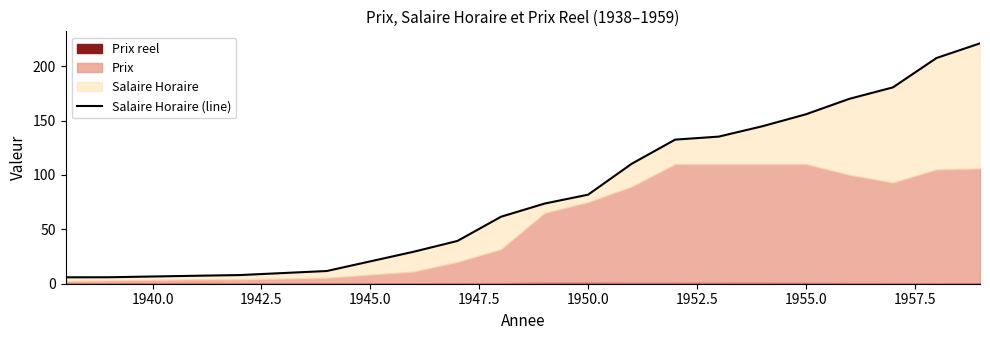

Reading left to right, what are all the values shown in this chart?

5.9	6.0	7.3	8.0	11.7	29.4	39.3	61.6	73.7	81.9	110.2	132.5	135.2	144.8	155.8	170.0	180.5	207.5	221.0